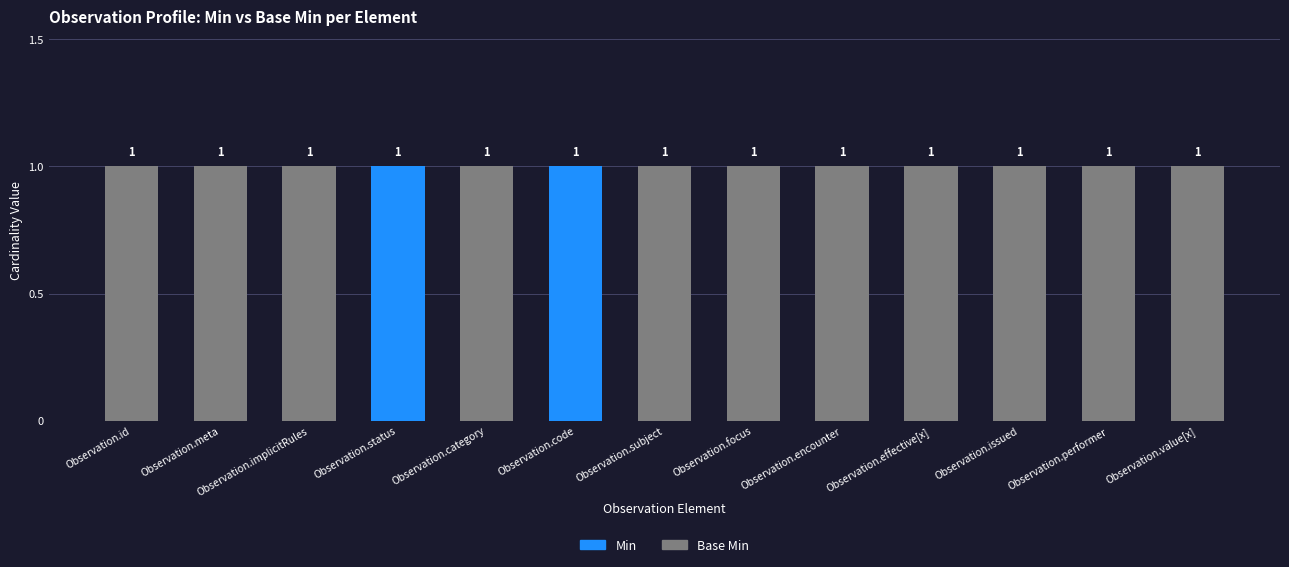

Are the bars grouped side by side (vs. stacked)?

No